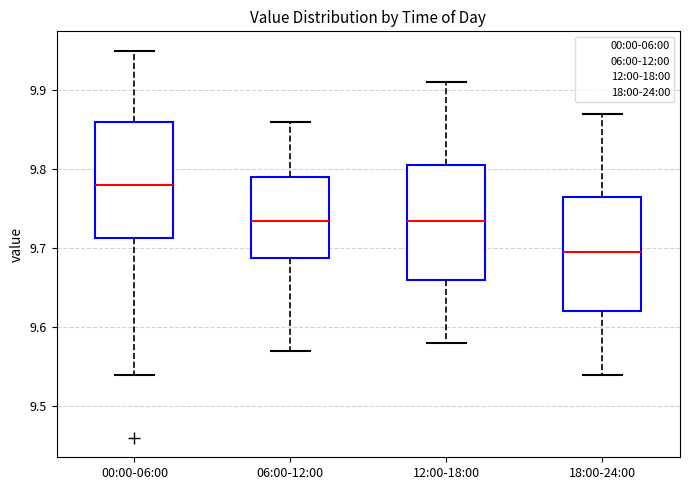

Reading left to right, read every box against the y-axis: the position of its median line, the range the box covers, and the ends of its whiskers. The values are not printed on the chart, so give them approximately, as read against the axis.

00:00-06:00: median 9.78, box 9.71 to 9.86, whiskers 9.54 to 9.95
06:00-12:00: median 9.74, box 9.69 to 9.79, whiskers 9.57 to 9.86
12:00-18:00: median 9.74, box 9.66 to 9.81, whiskers 9.58 to 9.91
18:00-24:00: median 9.70, box 9.62 to 9.77, whiskers 9.54 to 9.87